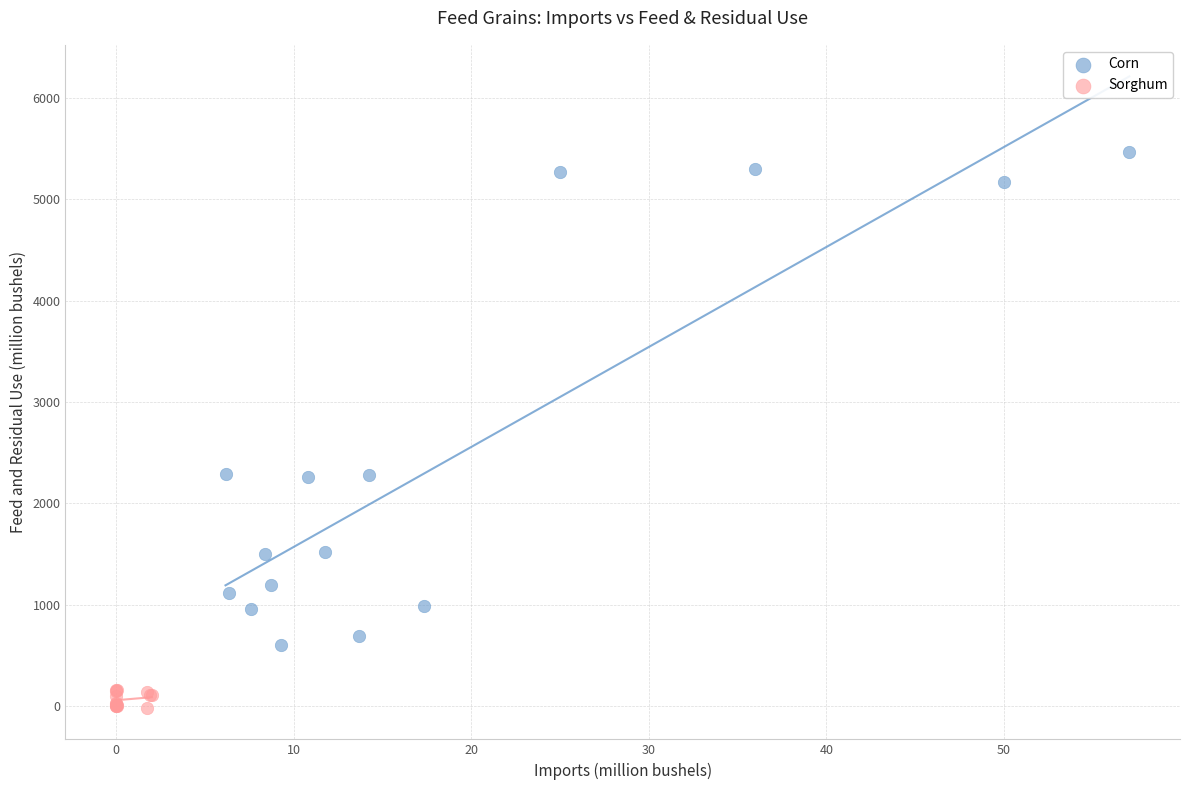

Which series has the largest Y range (max minus min)?

Corn